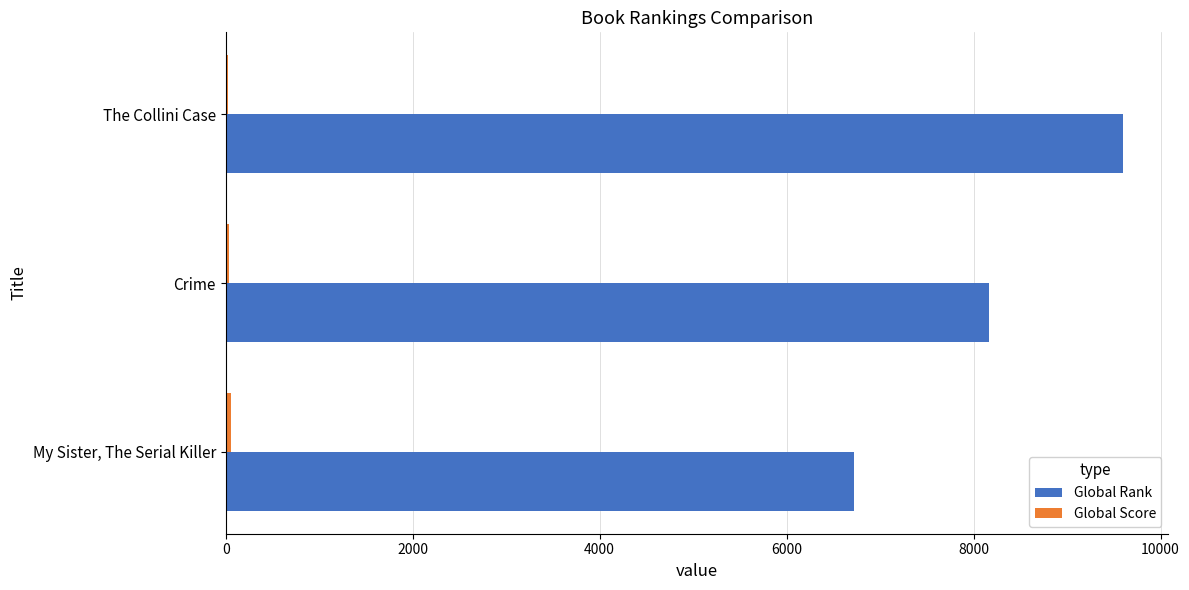

The value of Global Rank at The Collini Case is 4005. True or false?

False